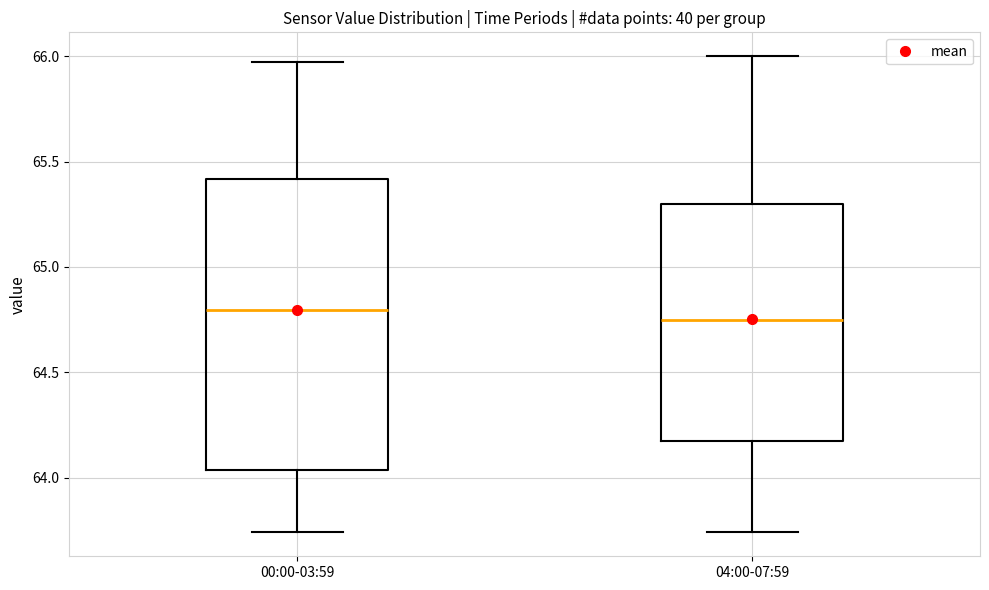

Comparing the boxes themselves (not the whiskers), which one is the tallest?

00:00-03:59